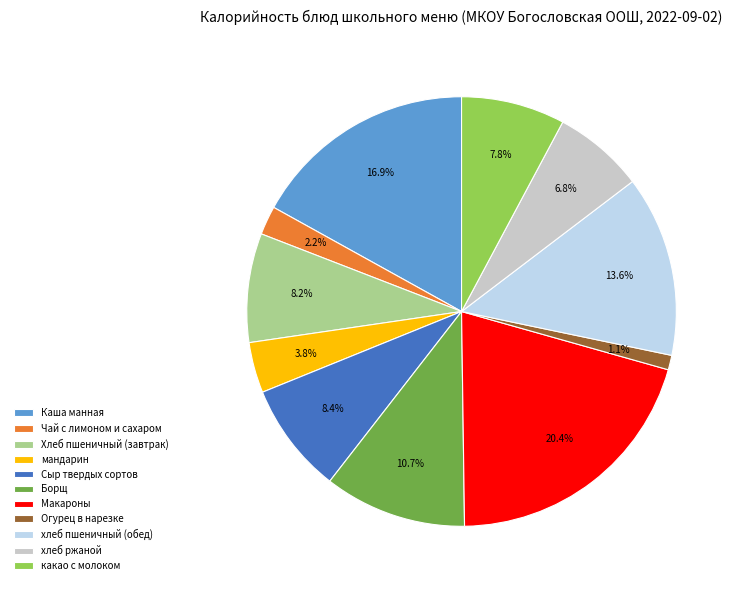

Which category has the biggest portion of the pie?

Макароны